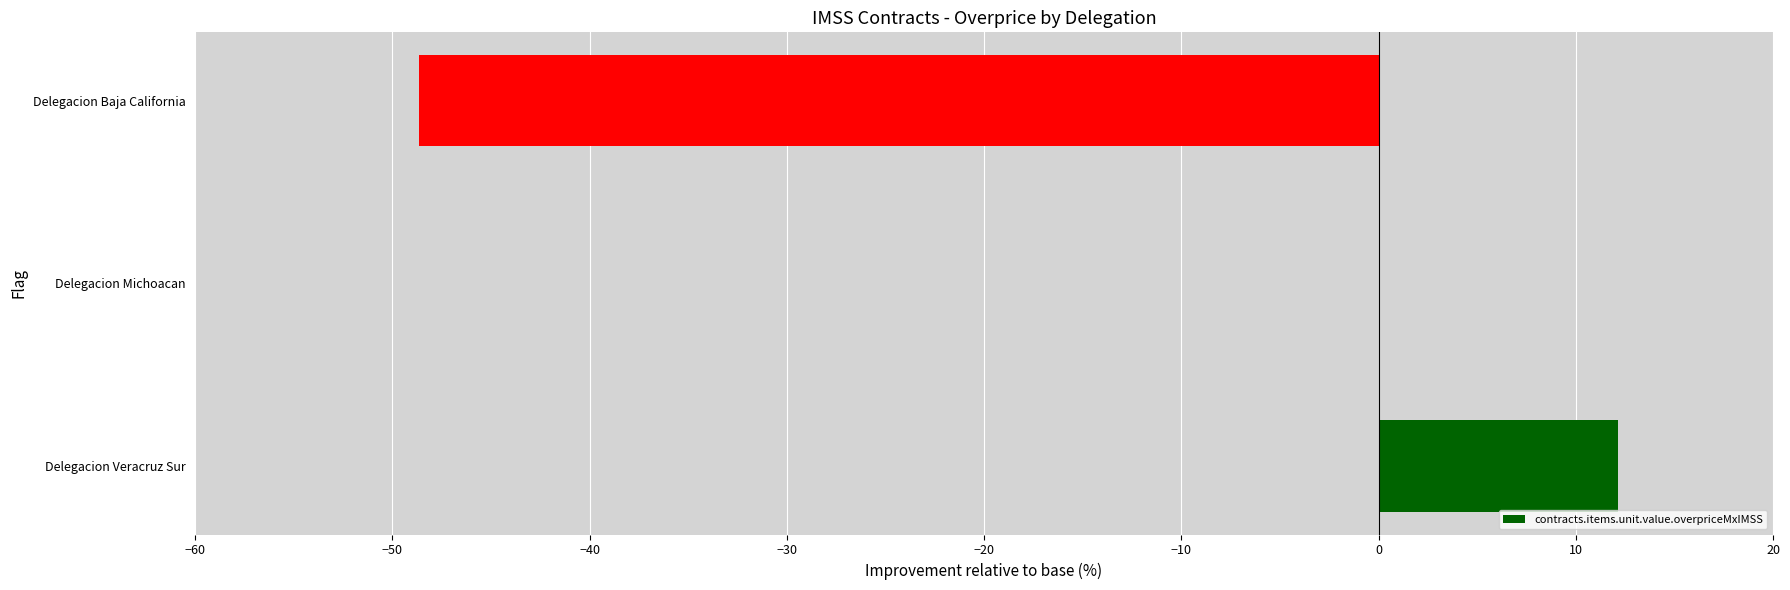

What is the sum of the values at Delegacion Baja California and Delegacion Veracruz Sur?

-36.5